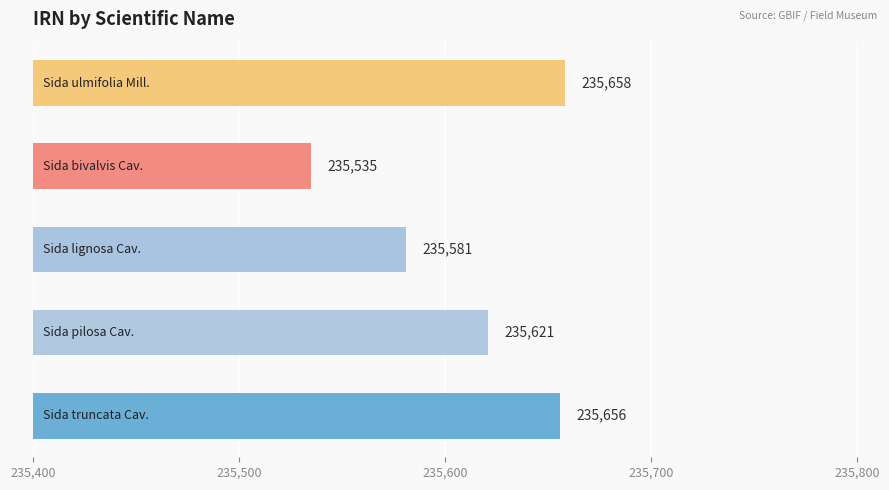

What is the sum of all values?

1178051